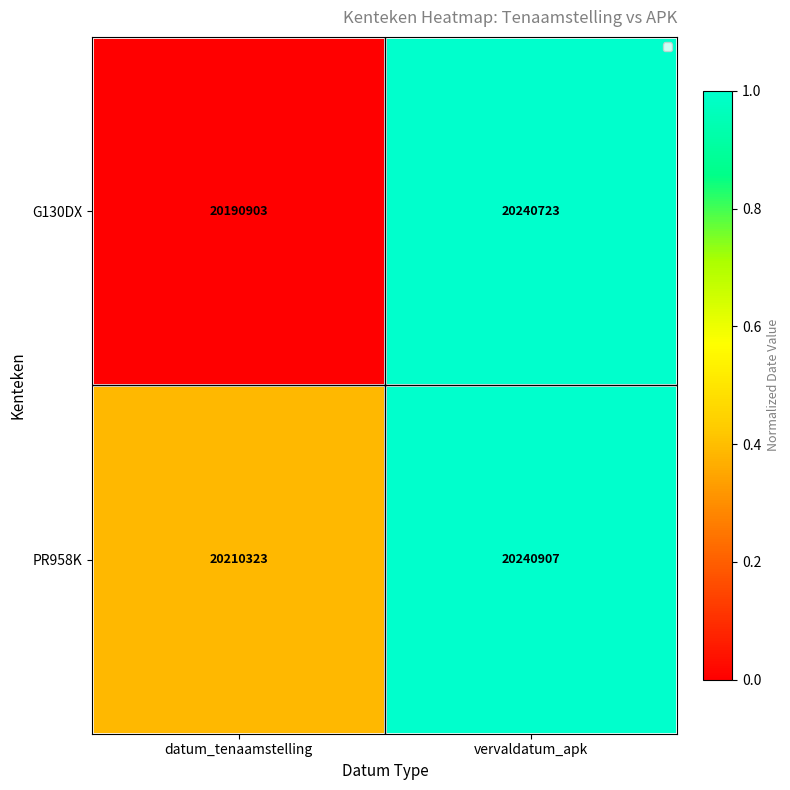

What is the average value of the PR958K series?

20225615